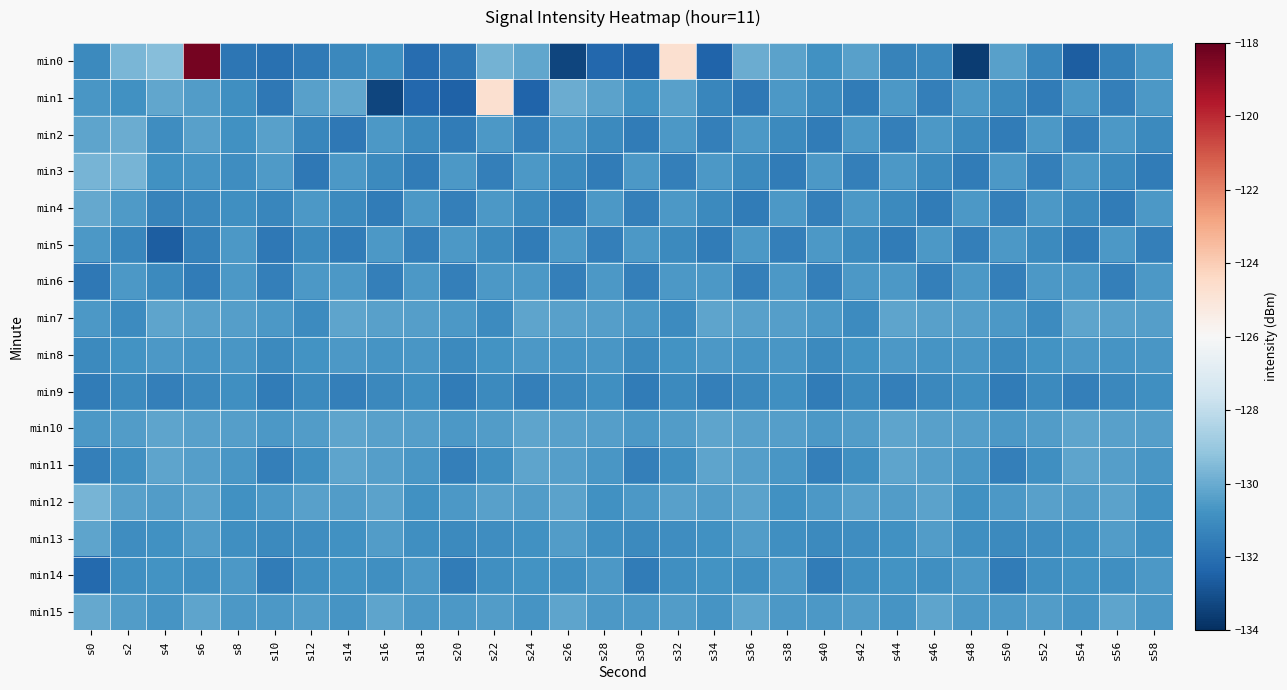

Reading left to right, list all the values displayed in this chart.

min0: s0=-131.1	s2=-129.6	s4=-129.4	s6=-118.4	s8=-131.8	s10=-132.0	s12=-131.6	s14=-131.2	s16=-130.9	s18=-132.1	s20=-131.7	s22=-129.8	s24=-130.2	s26=-133.3	s28=-132.3	s30=-132.5	s32=-124.7	s34=-132.4	s36=-129.9	s38=-130.3	s40=-130.9	s42=-130.3	s44=-131.3	s46=-131.2	s48=-133.6	s50=-130.4	s52=-131.2	s54=-132.6	s56=-131.4	s58=-130.6
min1: s0=-130.7	s2=-130.8	s4=-130.2	s6=-130.5	s8=-130.9	s10=-131.7	s12=-130.3	s14=-130.2	s16=-133.3	s18=-132.3	s20=-132.5	s22=-124.7	s24=-132.4	s26=-129.9	s28=-130.3	s30=-130.9	s32=-130.3	s34=-131.2	s36=-131.8	s38=-130.6	s40=-131.1	s42=-131.6	s44=-130.6	s46=-131.5	s48=-130.6	s50=-131.1	s52=-131.6	s54=-130.6	s56=-131.5	s58=-130.6
min2: s0=-130.2	s2=-129.9	s4=-130.9	s6=-130.3	s8=-130.9	s10=-130.4	s12=-131.2	s14=-131.8	s16=-130.6	s18=-131.1	s20=-131.6	s22=-130.6	s24=-131.5	s26=-130.6	s28=-131.1	s30=-131.6	s32=-130.6	s34=-131.5	s36=-130.6	s38=-131.1	s40=-131.6	s42=-130.6	s44=-131.5	s46=-130.6	s48=-131.1	s50=-131.6	s52=-130.6	s54=-131.5	s56=-130.6	s58=-131.1
min3: s0=-129.7	s2=-129.7	s4=-130.8	s6=-130.7	s8=-131.0	s10=-130.5	s12=-131.8	s14=-130.6	s16=-131.1	s18=-131.6	s20=-130.6	s22=-131.5	s24=-130.6	s26=-131.1	s28=-131.6	s30=-130.6	s32=-131.5	s34=-130.6	s36=-131.1	s38=-131.6	s40=-130.6	s42=-131.5	s44=-130.6	s46=-131.1	s48=-131.6	s50=-130.6	s52=-131.5	s54=-130.6	s56=-131.1	s58=-131.6
min4: s0=-130.1	s2=-130.6	s4=-131.3	s6=-131.2	s8=-130.9	s10=-131.2	s12=-130.6	s14=-131.1	s16=-131.6	s18=-130.6	s20=-131.5	s22=-130.6	s24=-131.1	s26=-131.6	s28=-130.6	s30=-131.5	s32=-130.6	s34=-131.1	s36=-131.6	s38=-130.6	s40=-131.5	s42=-130.6	s44=-131.1	s46=-131.6	s48=-130.6	s50=-131.5	s52=-130.6	s54=-131.1	s56=-131.6	s58=-130.6
min5: s0=-130.6	s2=-131.2	s4=-132.6	s6=-131.4	s8=-130.6	s10=-131.8	s12=-131.1	s14=-131.6	s16=-130.6	s18=-131.5	s20=-130.6	s22=-131.1	s24=-131.6	s26=-130.6	s28=-131.5	s30=-130.6	s32=-131.1	s34=-131.6	s36=-130.6	s38=-131.5	s40=-130.6	s42=-131.1	s44=-131.6	s46=-130.6	s48=-131.5	s50=-130.6	s52=-131.1	s54=-131.6	s56=-130.6	s58=-131.5
min6: s0=-131.8	s2=-130.6	s4=-131.1	s6=-131.6	s8=-130.6	s10=-131.5	s12=-130.6	s14=-130.6	s16=-131.5	s18=-130.6	s20=-131.5	s22=-130.6	s24=-130.6	s26=-131.5	s28=-130.6	s30=-131.5	s32=-130.6	s34=-130.6	s36=-131.5	s38=-130.6	s40=-131.5	s42=-130.6	s44=-130.6	s46=-131.5	s48=-130.6	s50=-131.5	s52=-130.6	s54=-130.6	s56=-131.5	s58=-130.6
min7: s0=-130.6	s2=-131.1	s4=-130.2	s6=-130.4	s8=-130.4	s10=-130.6	s12=-131.1	s14=-130.2	s16=-130.4	s18=-130.4	s20=-130.6	s22=-131.1	s24=-130.2	s26=-130.4	s28=-130.4	s30=-130.6	s32=-131.1	s34=-130.2	s36=-130.4	s38=-130.4	s40=-130.6	s42=-131.1	s44=-130.2	s46=-130.4	s48=-130.4	s50=-130.6	s52=-131.1	s54=-130.2	s56=-130.4	s58=-130.4
min8: s0=-131.1	s2=-130.8	s4=-130.6	s6=-130.7	s8=-130.6	s10=-131.1	s12=-130.8	s14=-130.6	s16=-130.7	s18=-130.6	s20=-131.1	s22=-130.8	s24=-130.6	s26=-130.7	s28=-130.6	s30=-131.1	s32=-130.8	s34=-130.6	s36=-130.7	s38=-130.6	s40=-131.1	s42=-130.8	s44=-130.6	s46=-130.7	s48=-130.6	s50=-131.1	s52=-130.8	s54=-130.6	s56=-130.7	s58=-130.6
min9: s0=-131.6	s2=-131.1	s4=-131.5	s6=-131.2	s8=-130.9	s10=-131.6	s12=-131.1	s14=-131.5	s16=-131.2	s18=-130.9	s20=-131.6	s22=-131.1	s24=-131.5	s26=-131.2	s28=-130.9	s30=-131.6	s32=-131.1	s34=-131.5	s36=-131.2	s38=-130.9	s40=-131.6	s42=-131.1	s44=-131.5	s46=-131.2	s48=-130.9	s50=-131.6	s52=-131.1	s54=-131.5	s56=-131.2	s58=-130.9
min10: s0=-130.6	s2=-130.5	s4=-130.2	s6=-130.4	s8=-130.4	s10=-130.6	s12=-130.5	s14=-130.2	s16=-130.4	s18=-130.4	s20=-130.6	s22=-130.5	s24=-130.2	s26=-130.4	s28=-130.4	s30=-130.6	s32=-130.5	s34=-130.2	s36=-130.4	s38=-130.4	s40=-130.6	s42=-130.5	s44=-130.2	s46=-130.4	s48=-130.4	s50=-130.6	s52=-130.5	s54=-130.2	s56=-130.4	s58=-130.4
min11: s0=-131.5	s2=-130.9	s4=-130.2	s6=-130.4	s8=-130.6	s10=-131.5	s12=-130.9	s14=-130.2	s16=-130.4	s18=-130.6	s20=-131.5	s22=-130.9	s24=-130.2	s26=-130.4	s28=-130.6	s30=-131.5	s32=-130.9	s34=-130.2	s36=-130.4	s38=-130.6	s40=-131.5	s42=-130.9	s44=-130.2	s46=-130.4	s48=-130.6	s50=-131.5	s52=-130.9	s54=-130.2	s56=-130.4	s58=-130.6
min12: s0=-129.7	s2=-130.3	s4=-130.5	s6=-130.3	s8=-130.9	s10=-130.6	s12=-130.3	s14=-130.5	s16=-130.3	s18=-130.9	s20=-130.6	s22=-130.3	s24=-130.5	s26=-130.3	s28=-130.9	s30=-130.6	s32=-130.3	s34=-130.5	s36=-130.3	s38=-130.9	s40=-130.6	s42=-130.3	s44=-130.5	s46=-130.3	s48=-130.9	s50=-130.6	s52=-130.3	s54=-130.5	s56=-130.3	s58=-130.9
min13: s0=-130.2	s2=-131.0	s4=-130.8	s6=-130.5	s8=-130.9	s10=-131.1	s12=-131.0	s14=-130.8	s16=-130.5	s18=-130.9	s20=-131.1	s22=-131.0	s24=-130.8	s26=-130.5	s28=-130.9	s30=-131.1	s32=-131.0	s34=-130.8	s36=-130.5	s38=-130.9	s40=-131.1	s42=-131.0	s44=-130.8	s46=-130.5	s48=-130.9	s50=-131.1	s52=-131.0	s54=-130.8	s56=-130.5	s58=-130.9
min14: s0=-132.2	s2=-130.9	s4=-130.8	s6=-130.9	s8=-130.6	s10=-131.6	s12=-130.9	s14=-130.8	s16=-130.9	s18=-130.6	s20=-131.6	s22=-130.9	s24=-130.8	s26=-130.9	s28=-130.6	s30=-131.6	s32=-130.9	s34=-130.8	s36=-130.9	s38=-130.6	s40=-131.6	s42=-130.9	s44=-130.8	s46=-130.9	s48=-130.6	s50=-131.6	s52=-130.9	s54=-130.8	s56=-130.9	s58=-130.6
min15: s0=-130.1	s2=-130.4	s4=-130.7	s6=-130.2	s8=-130.6	s10=-130.6	s12=-130.4	s14=-130.7	s16=-130.2	s18=-130.6	s20=-130.6	s22=-130.4	s24=-130.7	s26=-130.2	s28=-130.6	s30=-130.6	s32=-130.4	s34=-130.7	s36=-130.2	s38=-130.6	s40=-130.6	s42=-130.4	s44=-130.7	s46=-130.2	s48=-130.6	s50=-130.6	s52=-130.4	s54=-130.7	s56=-130.2	s58=-130.6